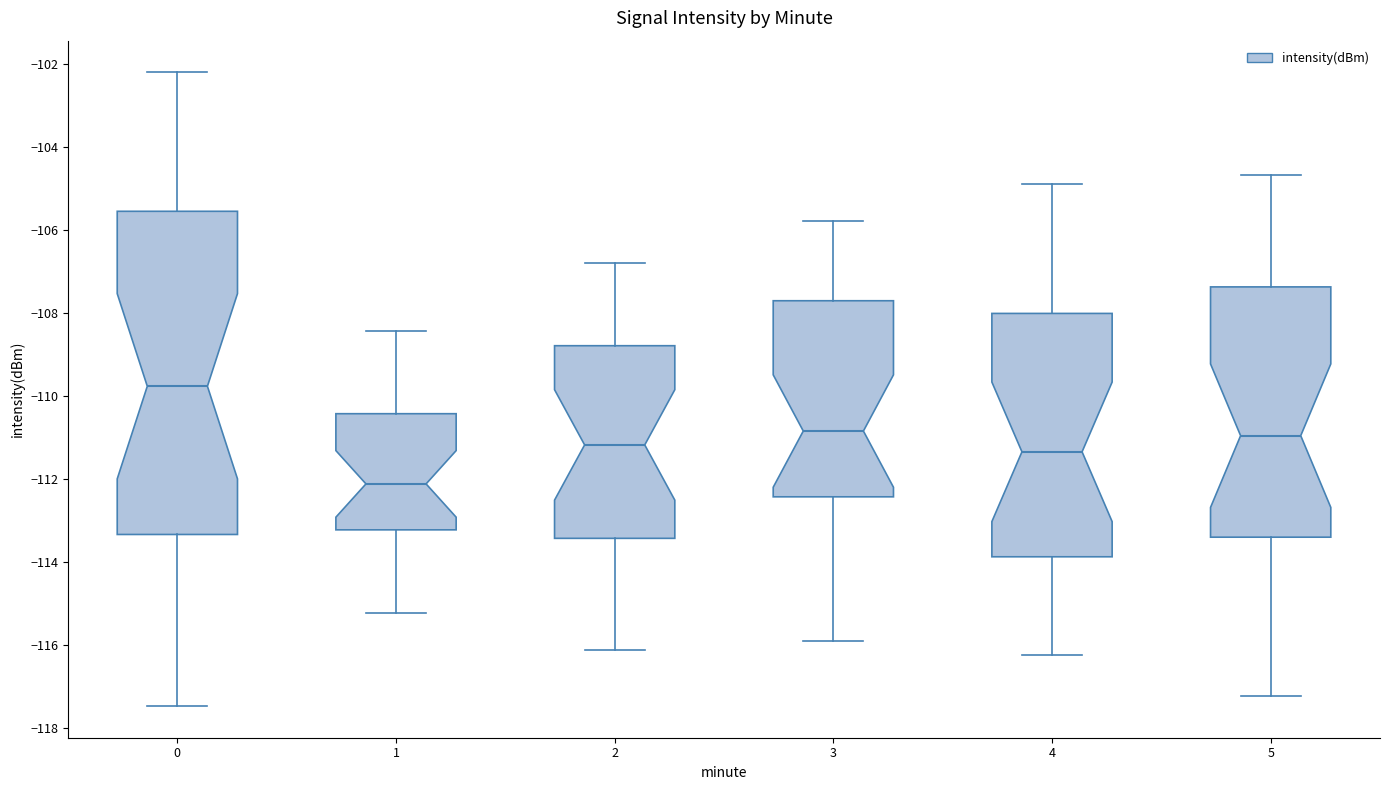

Which box is the tallest, from its lower edge to its upper edge?

0